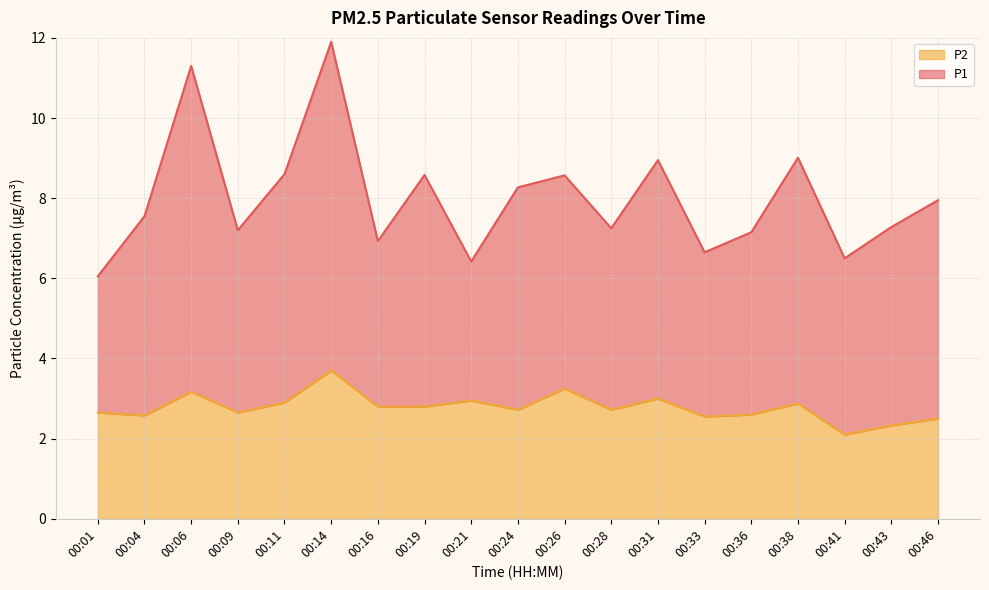

How many lines are shown in the chart?

2